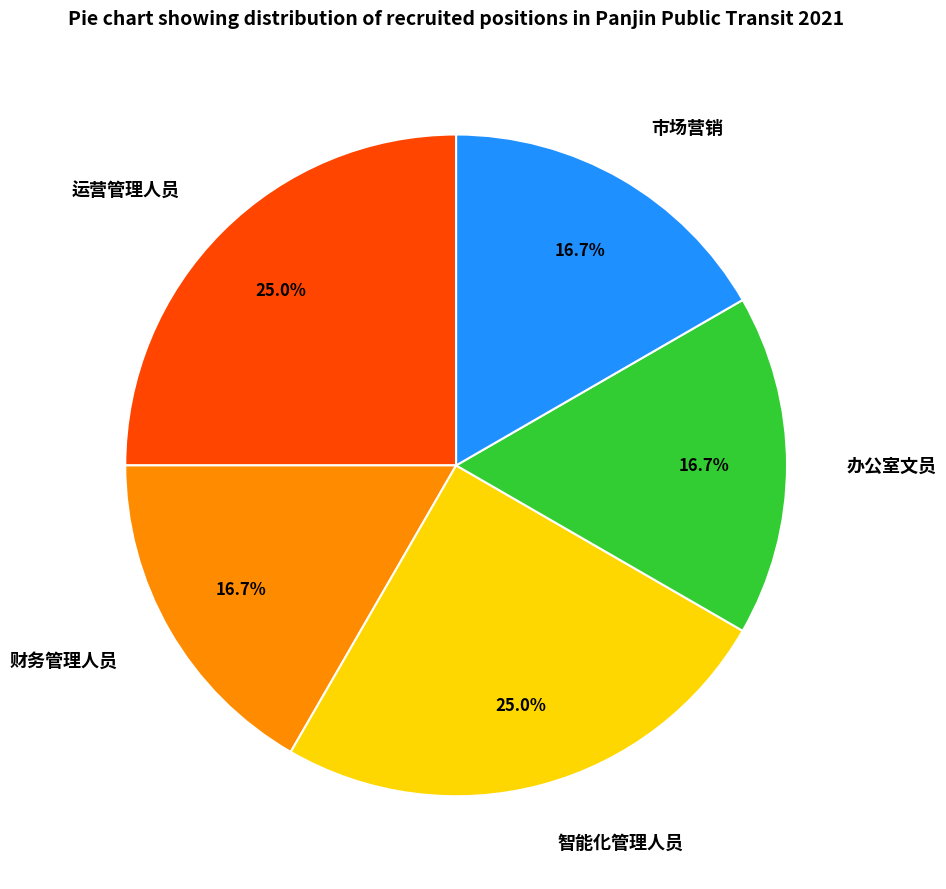

To the nearest percent, what is the average slice percentage?

20%